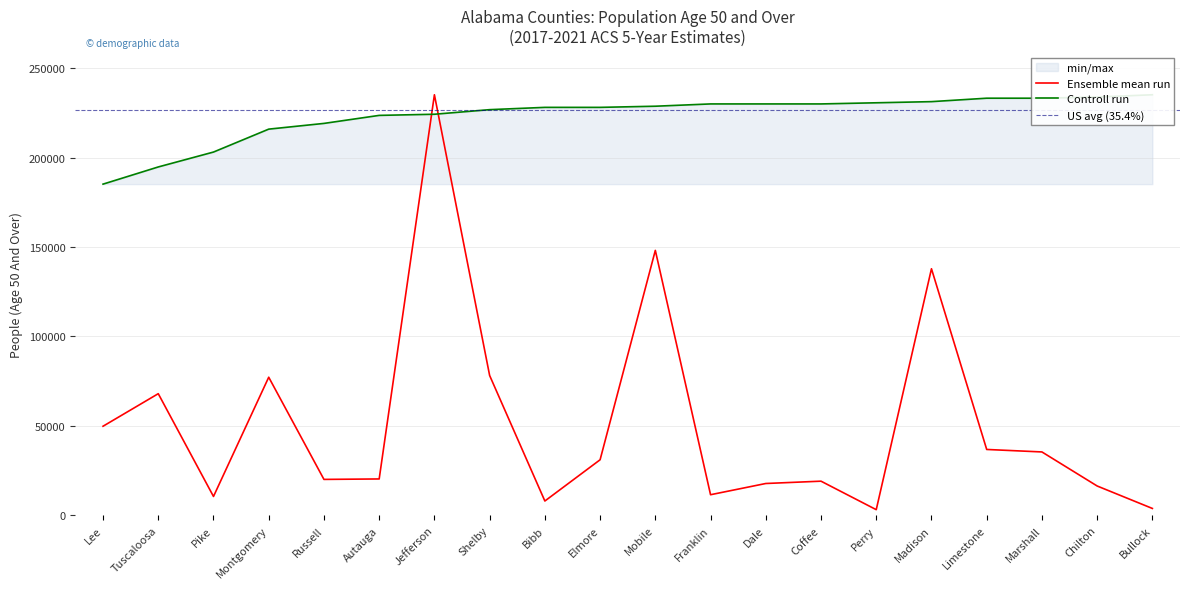

At which category does the chart reach its minimum across all series?

Perry